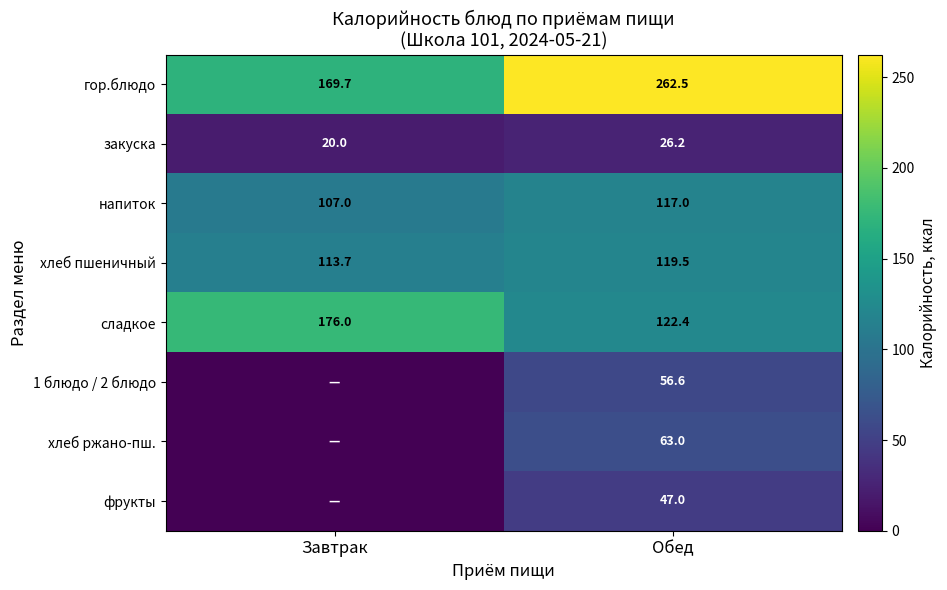

The закуска series shows 26.2 at Обед. True or false?

True